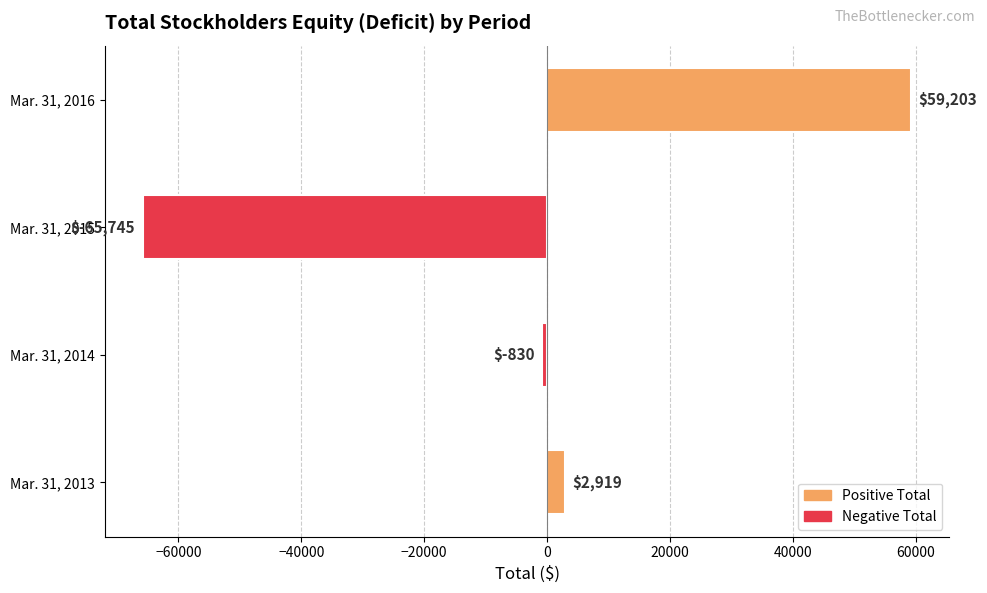

List the labels in order of value, largest first.

Mar. 31, 2016, Mar. 31, 2013, Mar. 31, 2014, Mar. 31, 2015